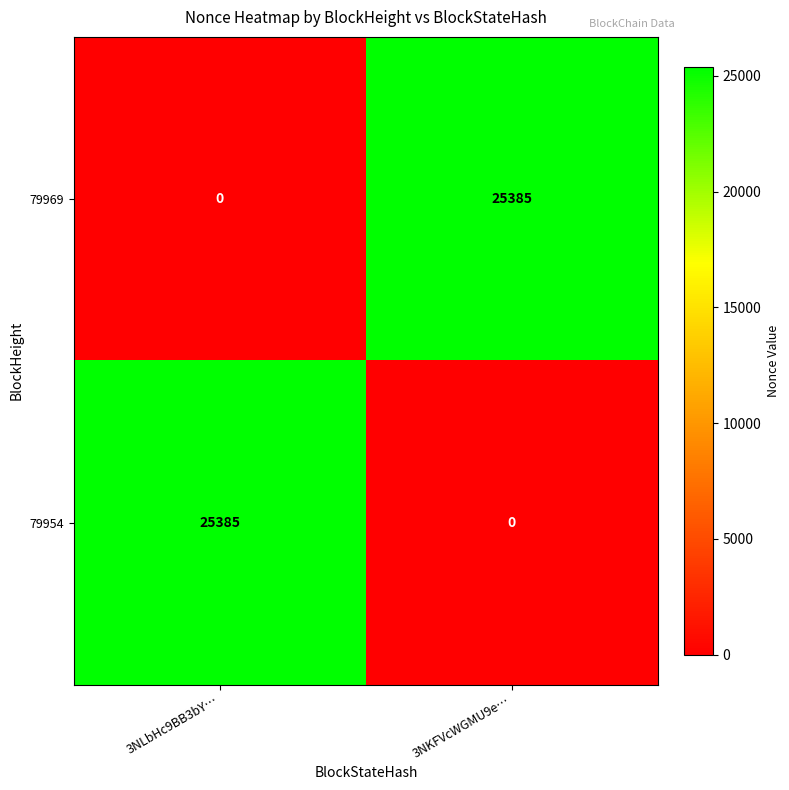

At 3NLbHc9BB3bY…, list the series in order from largest to smallest.

79954, 79969